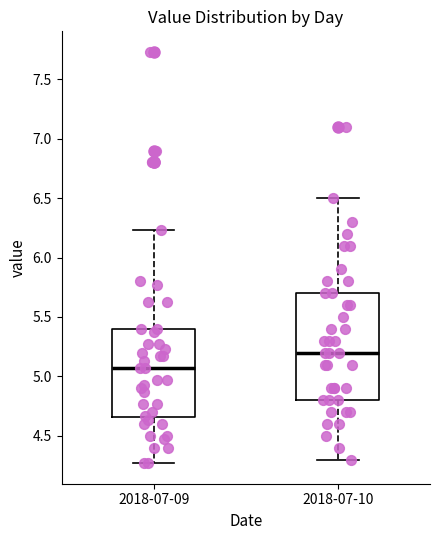

Reading left to right, transcribe this box plot: for each box, give where its median line is, the range the box spans, and where its two whiskers end, as read against the y-axis. The values are not printed on the chart, so give them approximately, as read against the axis.

2018-07-09: median 5.05, box 4.65 to 5.40, whiskers 4.25 to 6.25
2018-07-10: median 5.20, box 4.80 to 5.70, whiskers 4.30 to 6.50